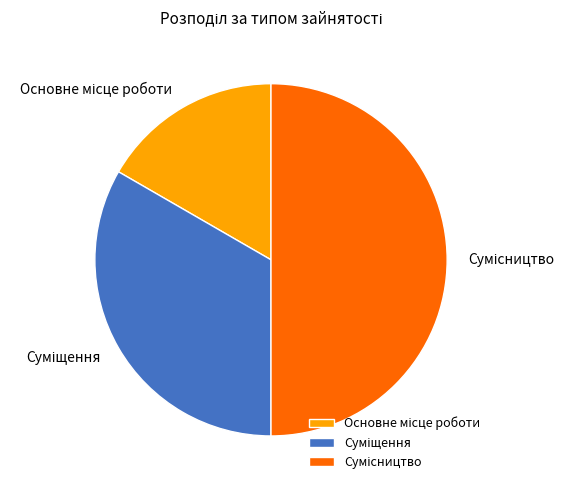

How many segments does this pie chart have?

3